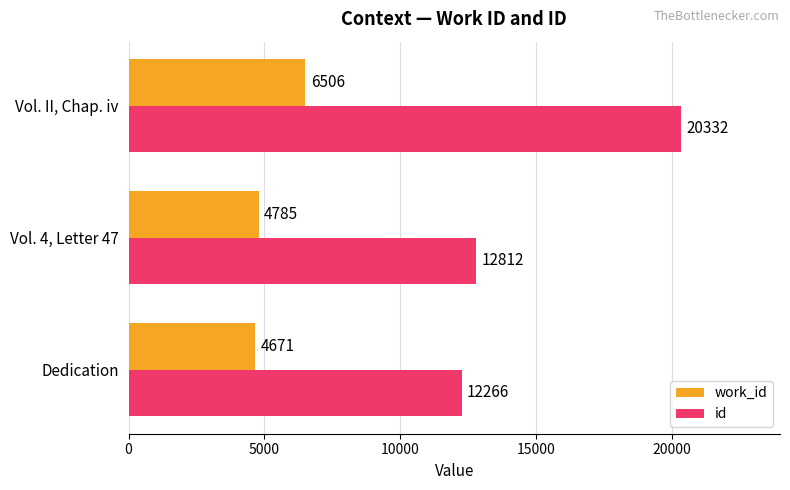

Which series has the widest spread of values?

id